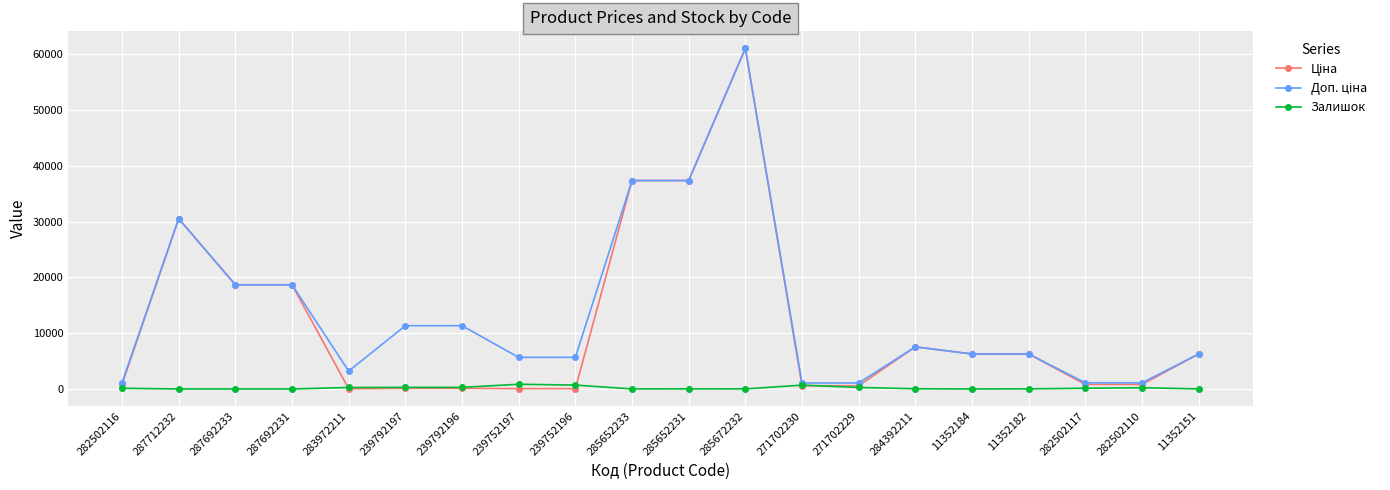

True or false: Залишок has more than 2 interior local peaks.

True